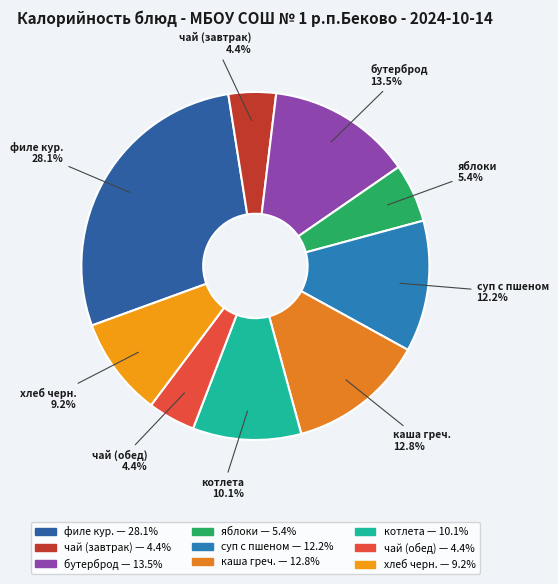

Does any single category account for the majority?

No